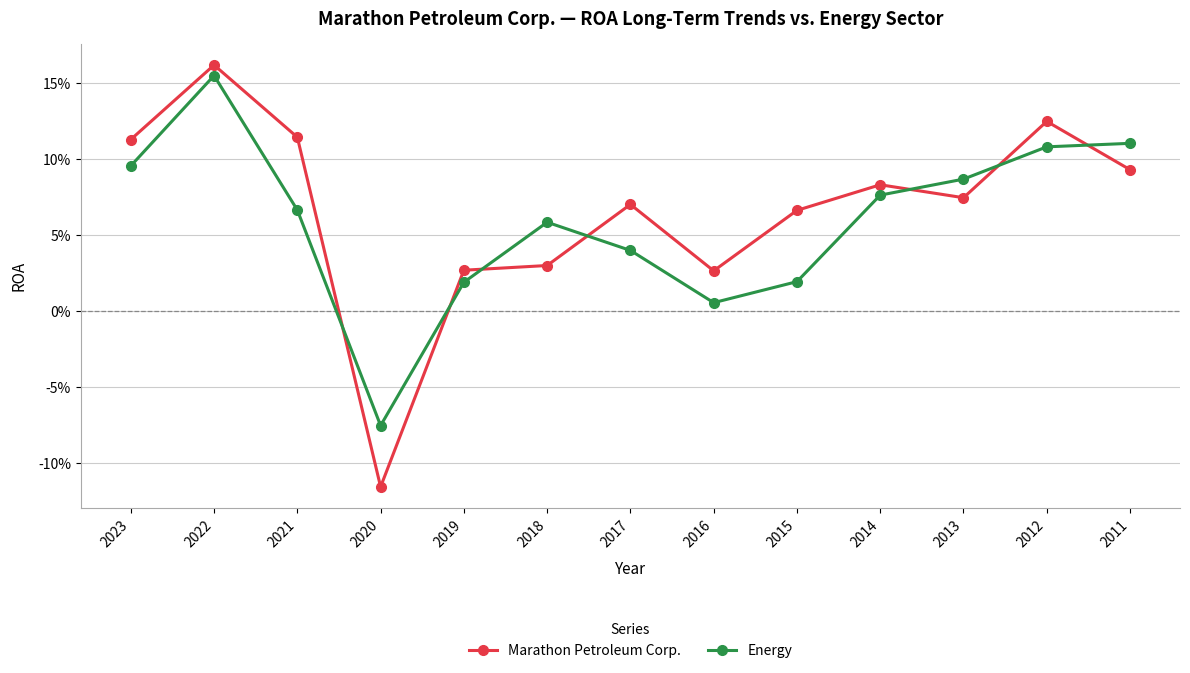

How many interior local valleys does the Marathon Petroleum Corp. series have?

3